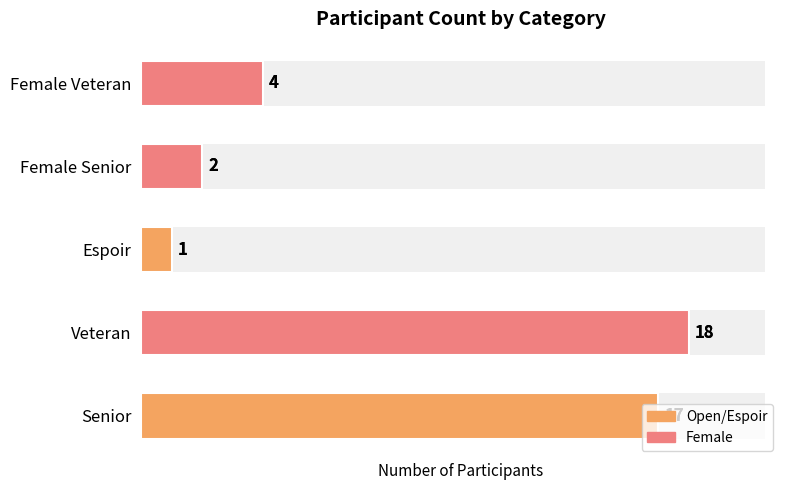

What is the change in value from Espoir to Female Senior?

+1